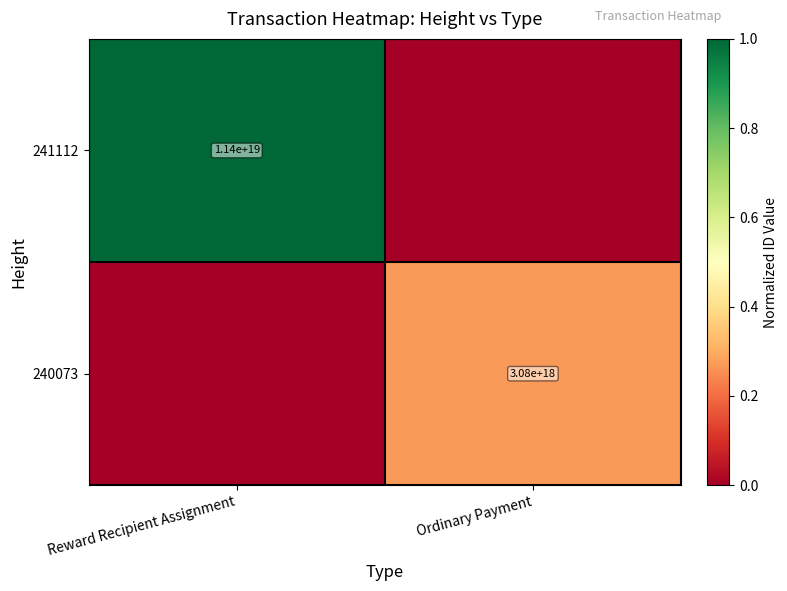

True or false: 241112 has a value of 6155981749949062144 at Reward Recipient Assignment.

False